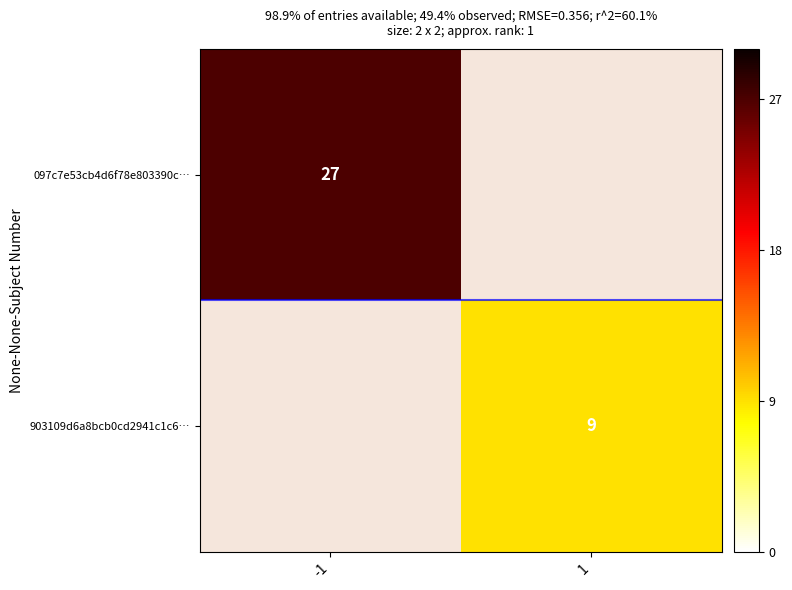

The value of 097c7e53cb4d6f78e803390c… at -1 is 7. True or false?

False